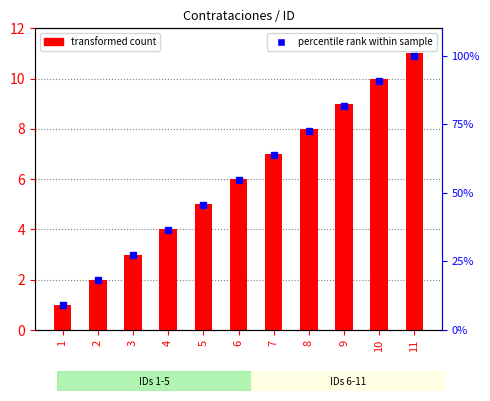

Is it true that Adjudicacion directa equals 7.0 at 7?

True